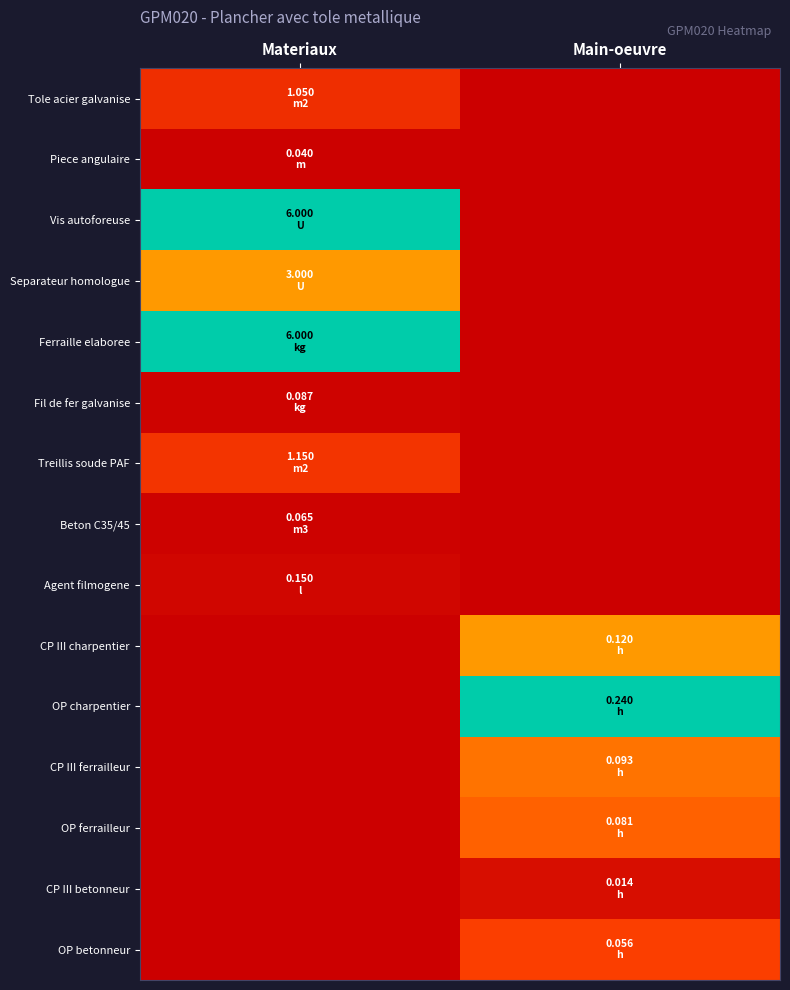

Reading right to left, transcribe all the data shown in this chart.

Tole acier galvanise: Main-oeuvre=0.0	Materiaux=0.2
Piece angulaire: Main-oeuvre=0.0	Materiaux=0.0
Vis autoforeuse: Main-oeuvre=0.0	Materiaux=1.0
Separateur homologue: Main-oeuvre=0.0	Materiaux=0.5
Ferraille elaboree: Main-oeuvre=0.0	Materiaux=1.0
Fil de fer galvanise: Main-oeuvre=0.0	Materiaux=0.0
Treillis soude PAF: Main-oeuvre=0.0	Materiaux=0.2
Beton C35/45: Main-oeuvre=0.0	Materiaux=0.0
Agent filmogene: Main-oeuvre=0.0	Materiaux=0.0
CP III charpentier: Main-oeuvre=0.5	Materiaux=0.0
OP charpentier: Main-oeuvre=1.0	Materiaux=0.0
CP III ferrailleur: Main-oeuvre=0.4	Materiaux=0.0
OP ferrailleur: Main-oeuvre=0.3	Materiaux=0.0
CP III betonneur: Main-oeuvre=0.1	Materiaux=0.0
OP betonneur: Main-oeuvre=0.2	Materiaux=0.0